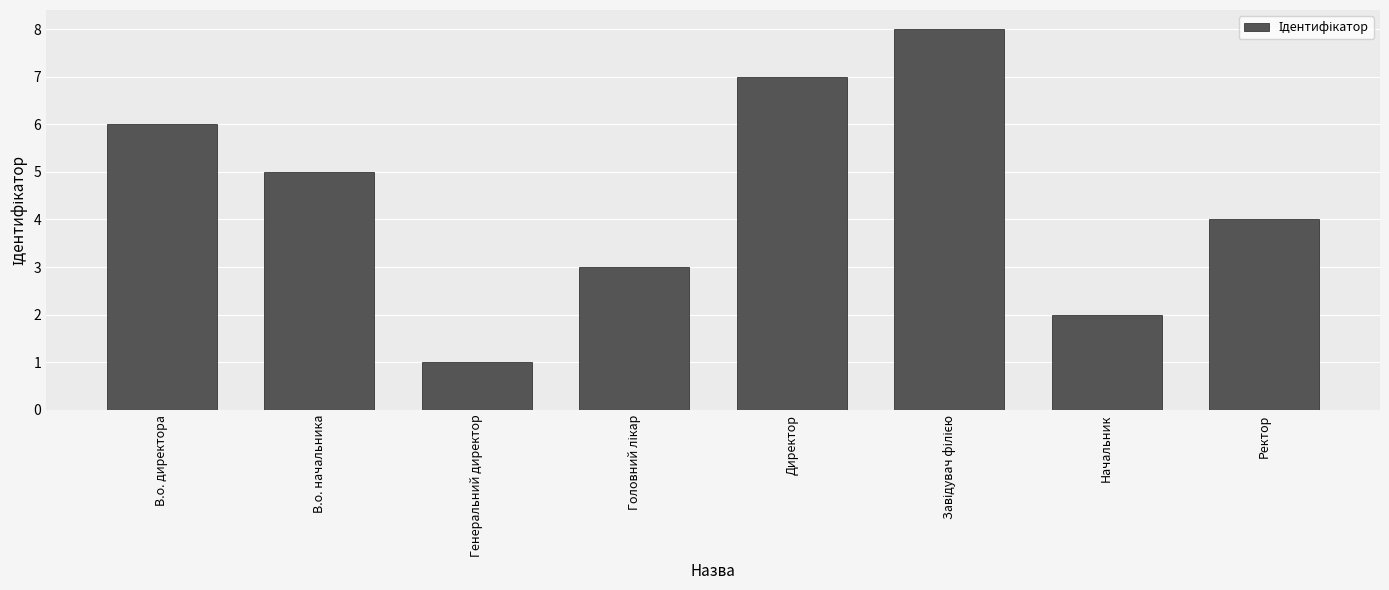

At which category does the chart reach its minimum across all series?

Генеральний директор